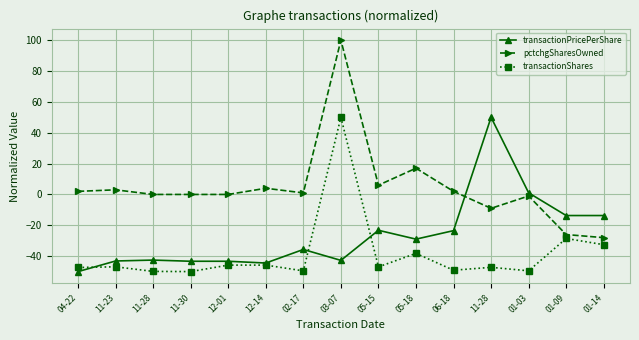

How many data points in transactionPricePerShare are less than -35?

8